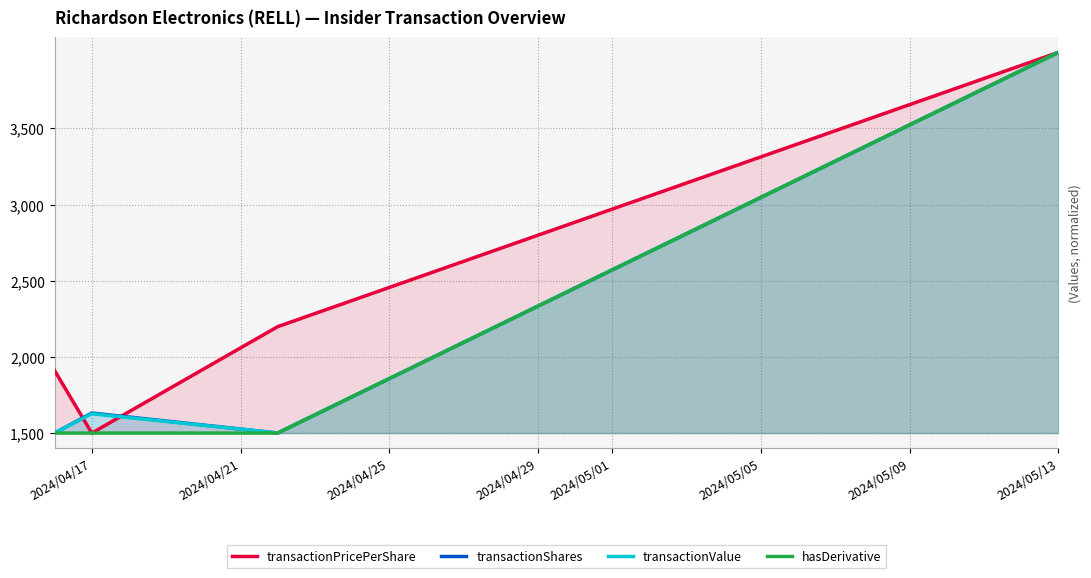

True or false: transactionPricePerShare and hasDerivative cross at least once.

False